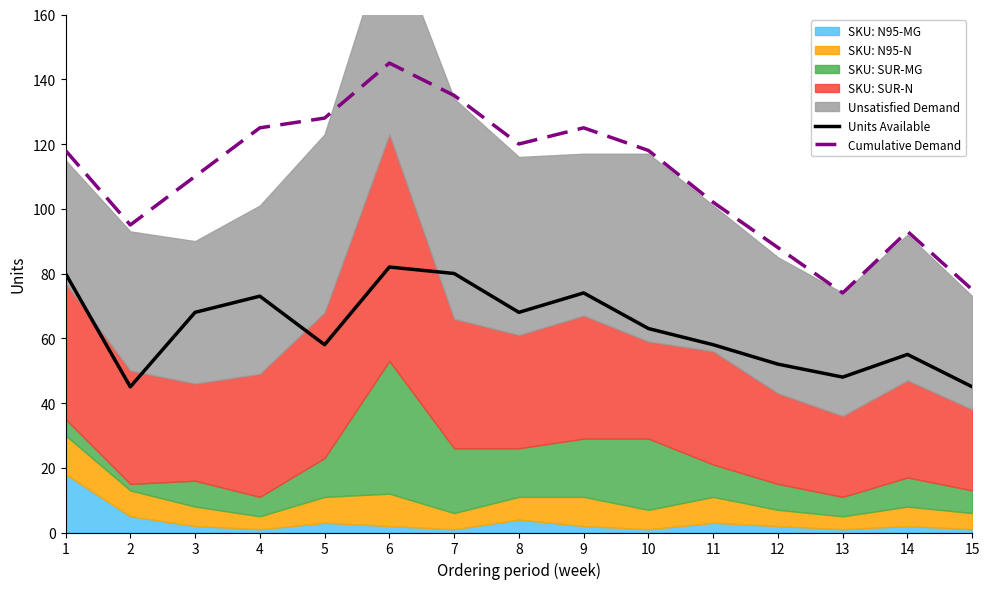

The Units Available series shows 45 at 15. True or false?

True